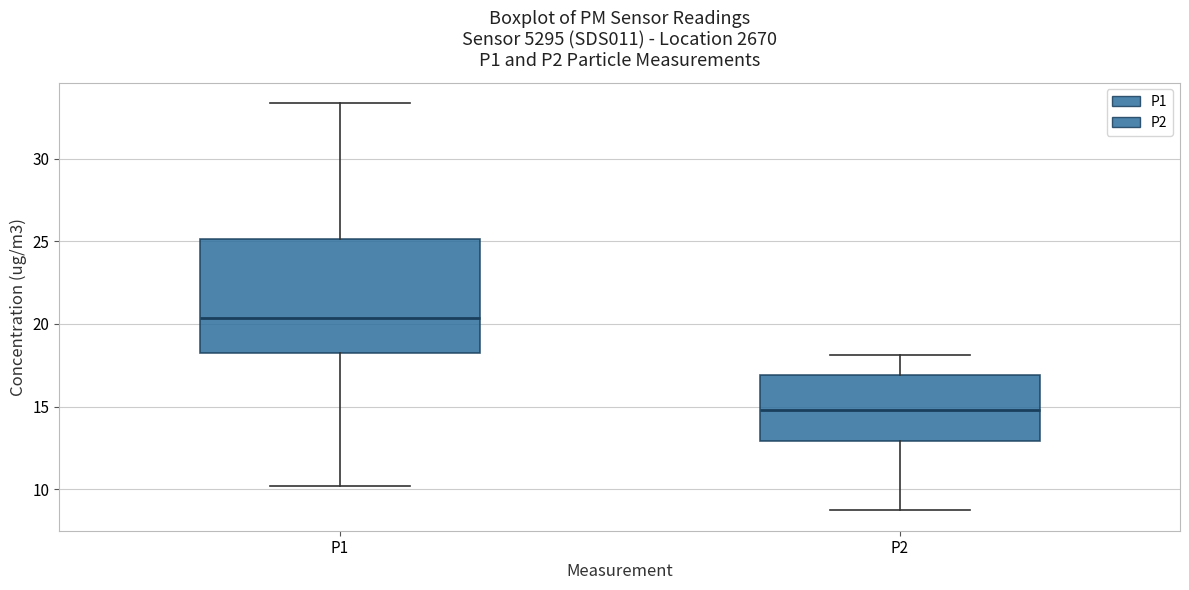

Reading left to right, read every box against the y-axis: the position of its median line, the range the box covers, and the ends of its whiskers. The values are not printed on the chart, so give them approximately, as read against the axis.

P1: median 20.5, box 18.0 to 25.0, whiskers 10.0 to 33.5
P2: median 15.0, box 13.0 to 17.0, whiskers 8.5 to 18.0